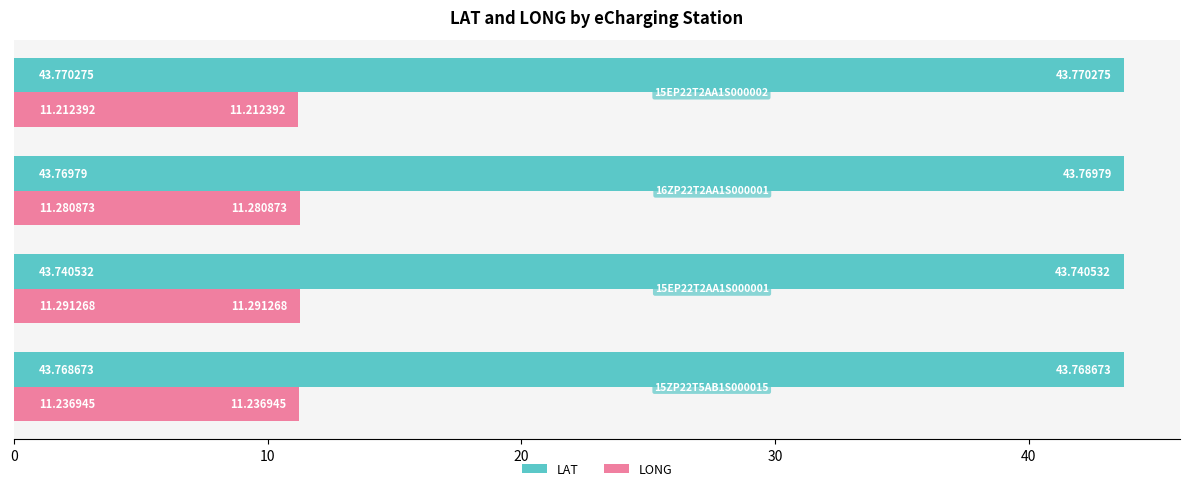

Rank the series by their average value, from highest to lowest.

LAT, LONG